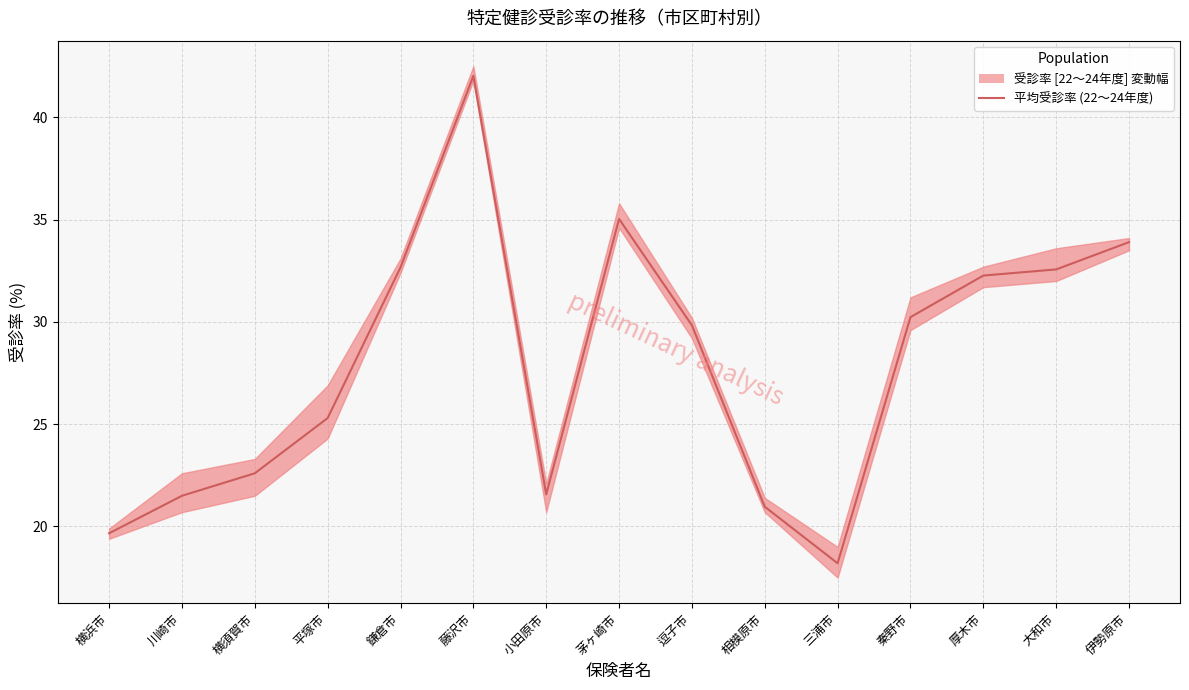

Rank the categories by value from highest to lowest.

藤沢市, 茅ヶ崎市, 伊勢原市, 鎌倉市, 大和市, 厚木市, 秦野市, 逗子市, 平塚市, 横須賀市, 小田原市, 川崎市, 相模原市, 横浜市, 三浦市